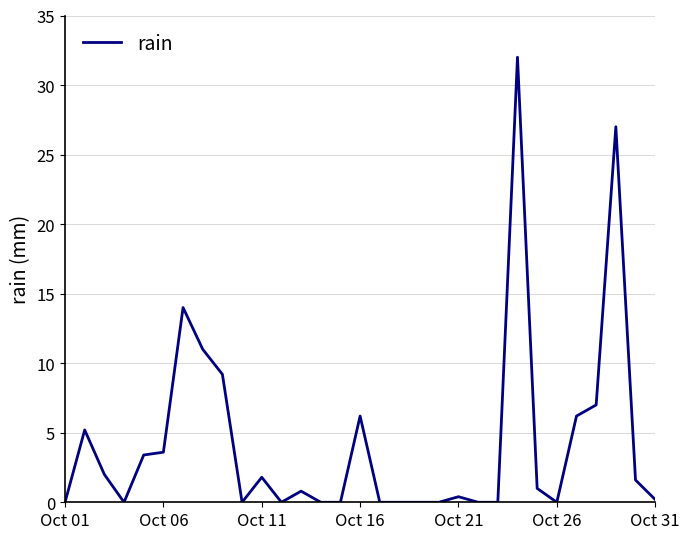

What is the maximum value shown in the chart?

32.0